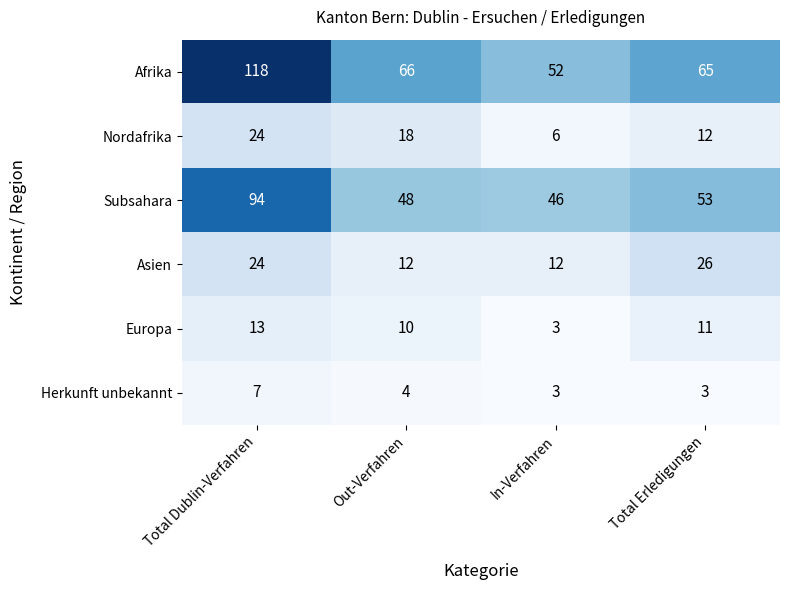

What is the lowest value of the Nordafrika series?

6